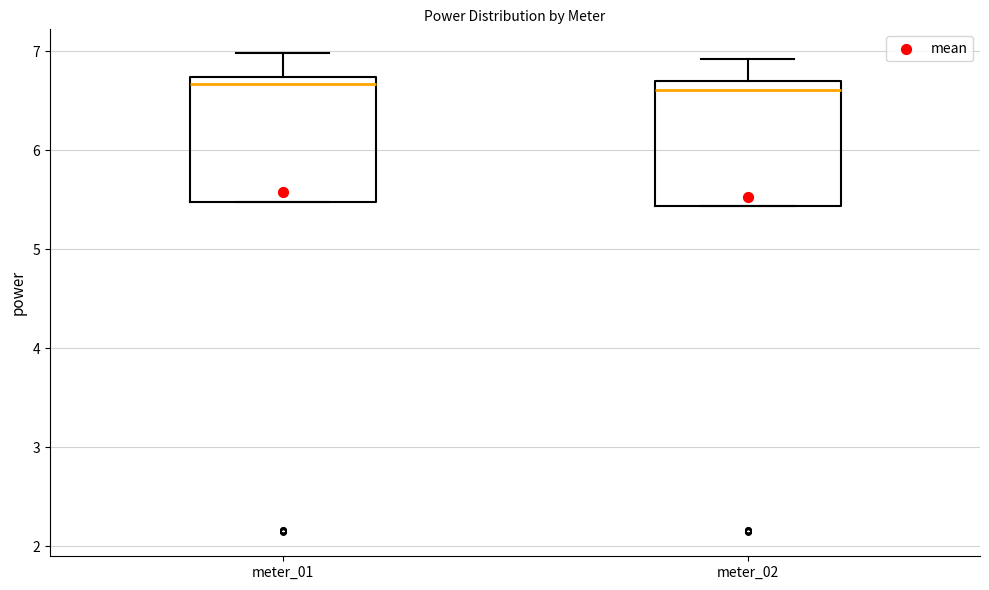

Reading left to right, read every box against the y-axis: the position of its median line, the range the box covers, and the ends of its whiskers. The values are not printed on the chart, so give them approximately, as read against the axis.

meter_01: median 6.7 (just below the box's upper edge), box 5.5 to 6.7, whiskers 5.5 to 7.0
meter_02: median 6.6, box 5.4 to 6.7, whiskers 5.4 to 6.9